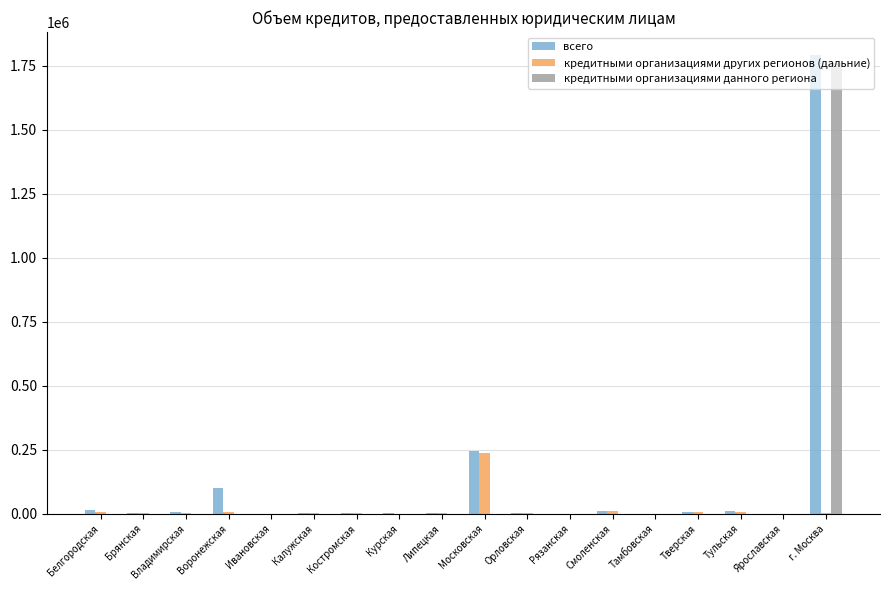

True or false: кредитными организациями данного региона has a value of 0 at Орловская.

True